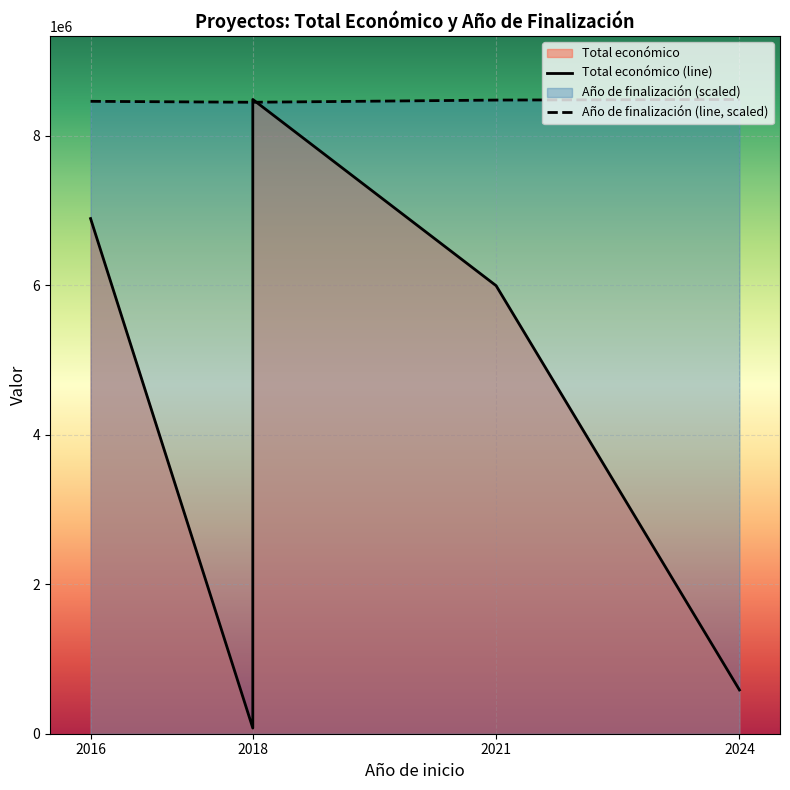

Does the chart display data point markers on the line(s)?

No